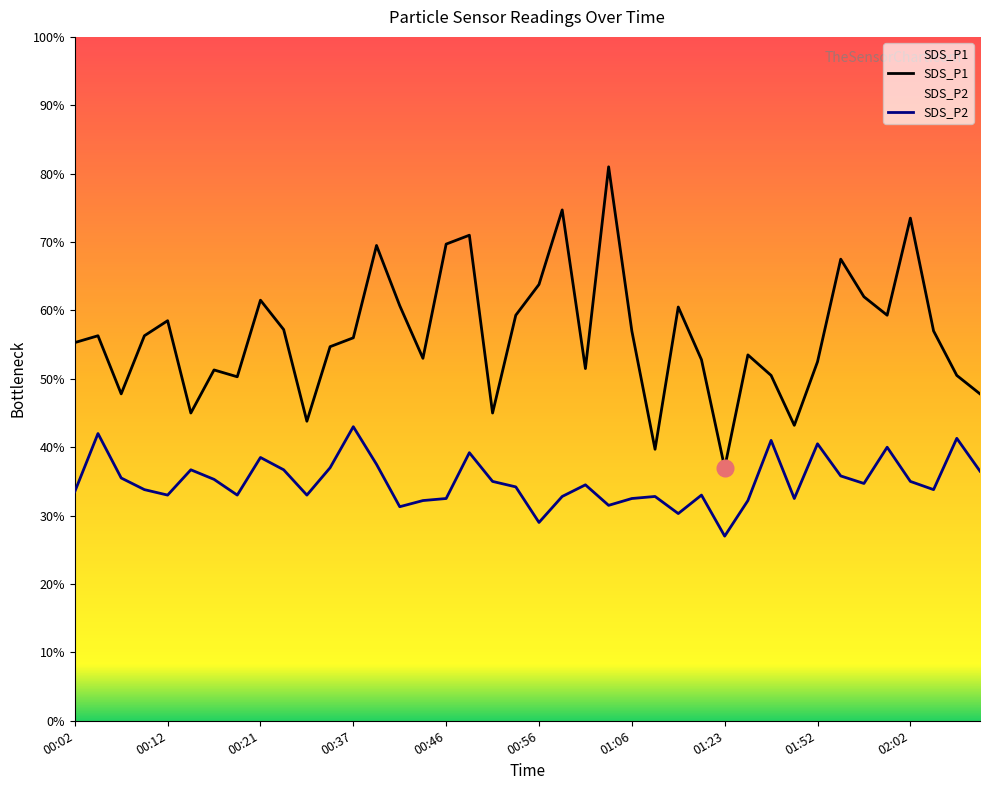

Where is the first local maximum for SDS_P2?

00:04